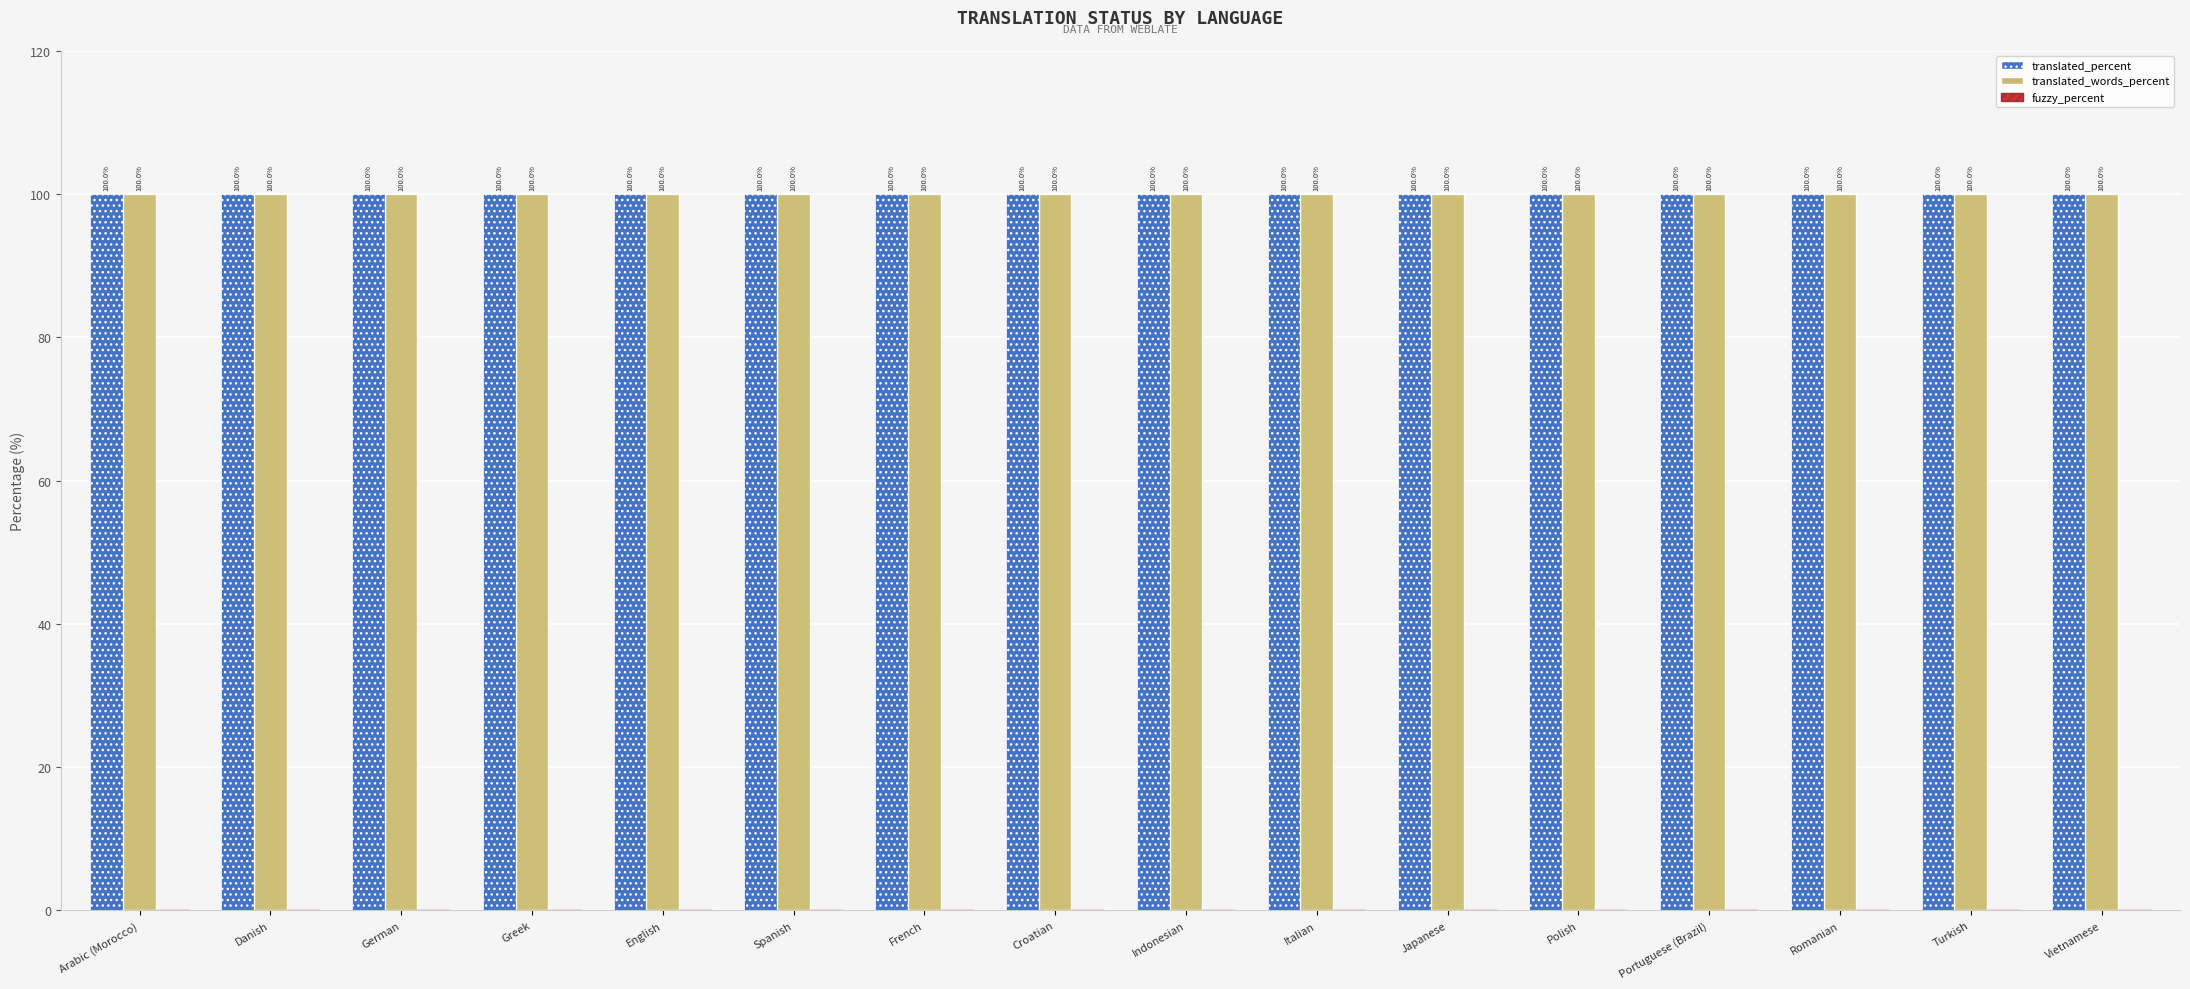

Which series changed the most between French and Japanese?

translated_percent